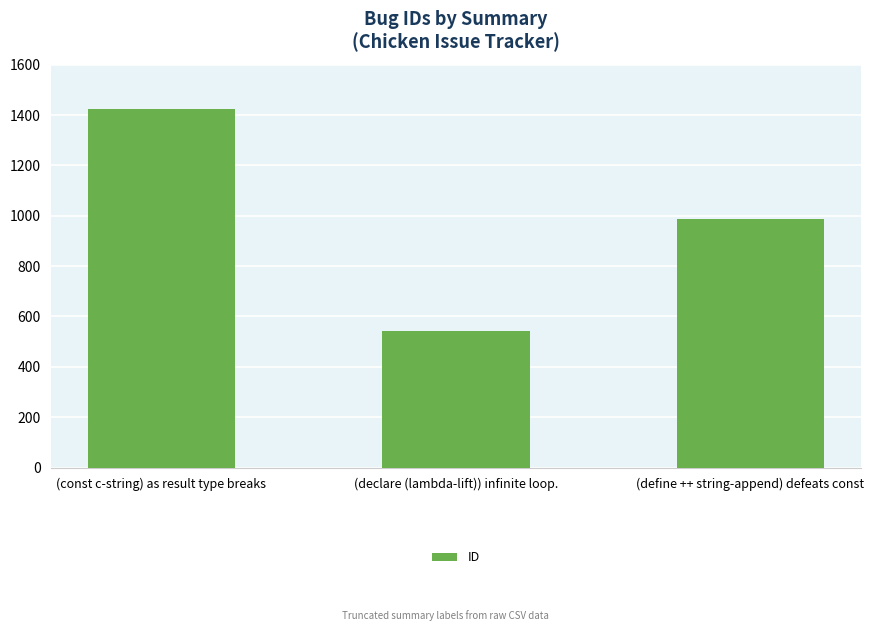

What is the ratio of the value at (declare (lambda-lift)) infinite loop. to the value at (const c-string) as result type breaks?

0.4